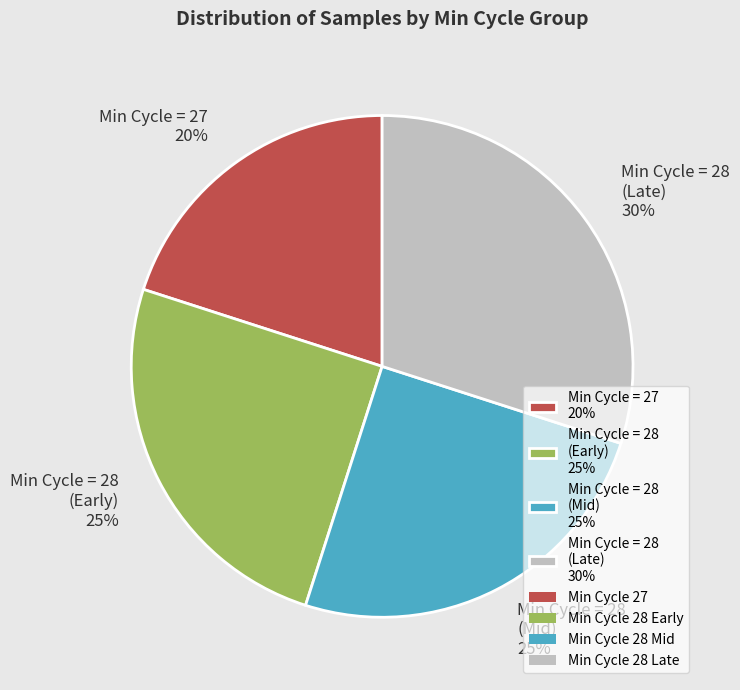

To the nearest percent, what portion does Min Cycle = 27 20% represent?

20%